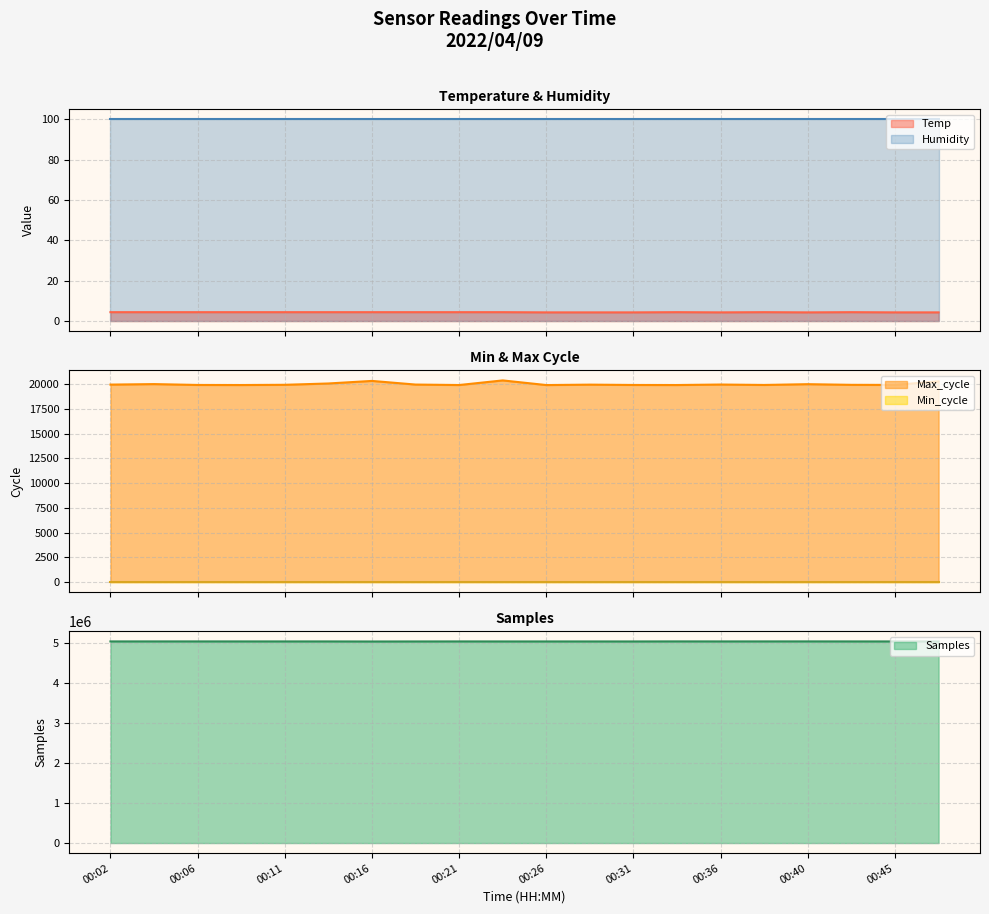

True or false: Temp and Humidity intersect in this chart.

False